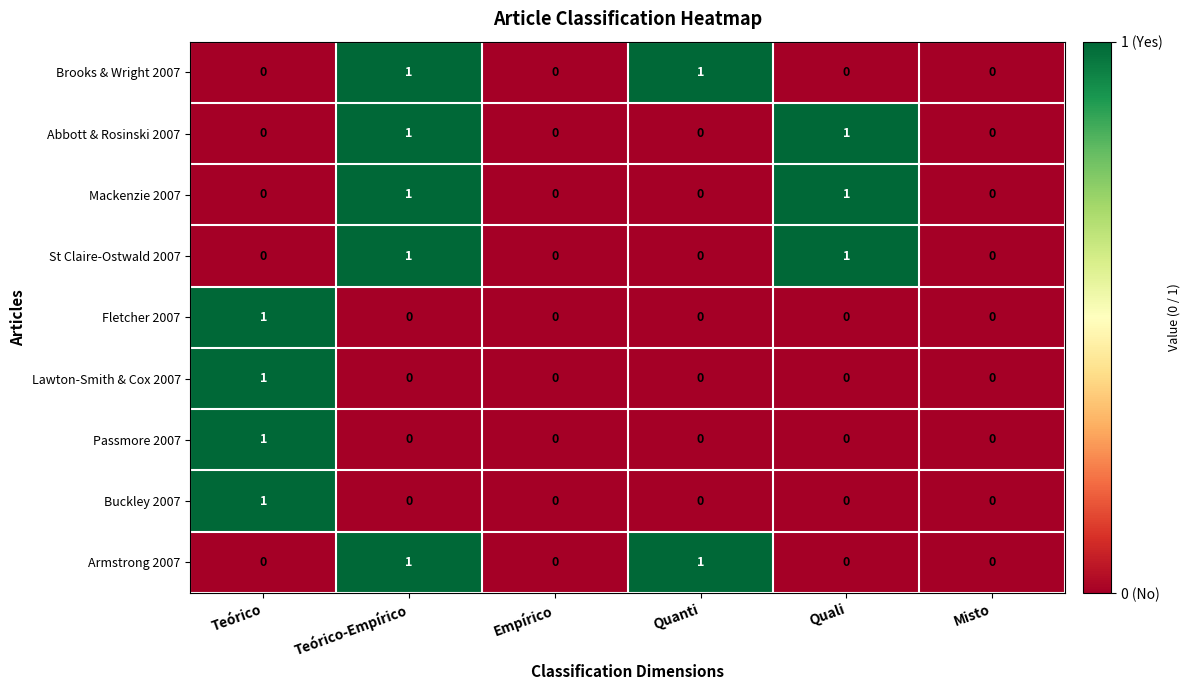

Is it true that Lawton-Smith & Cox 2007 equals 1 at Misto?

False